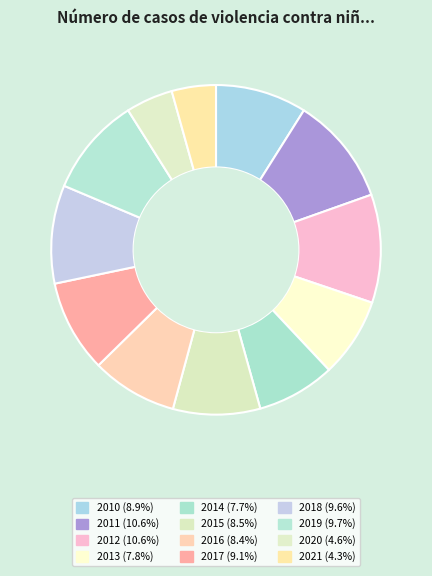

Between 2020 and 2017, which is larger?

2017